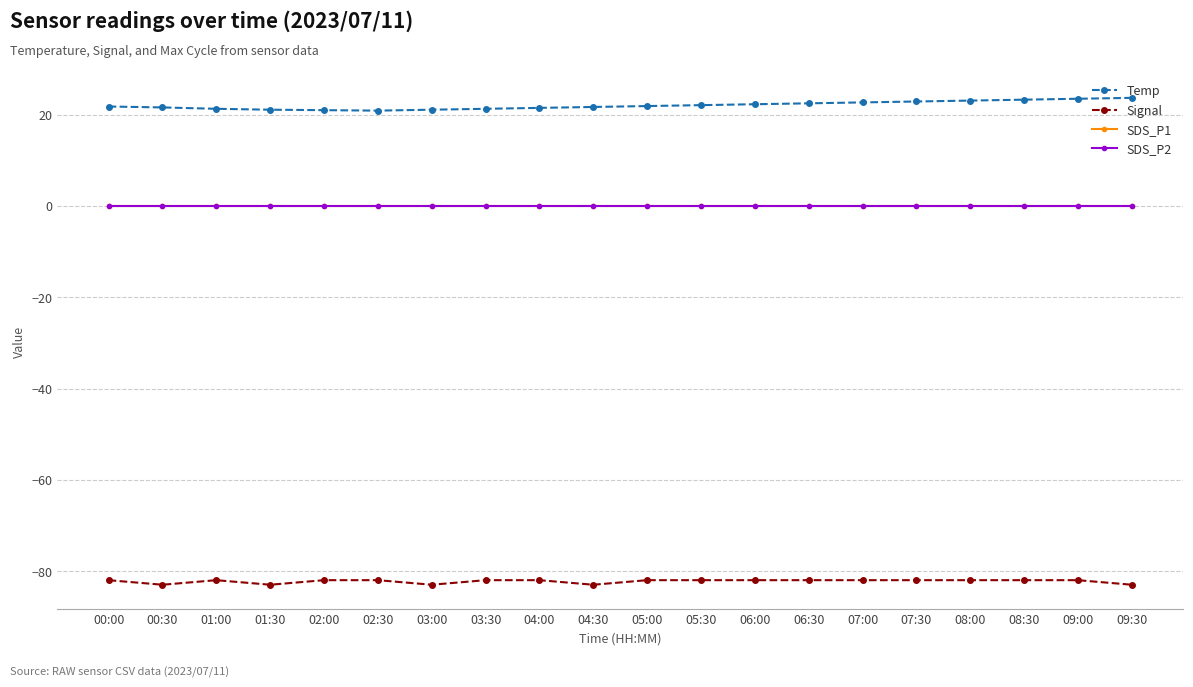

What is the difference between the highest and lowest values at 05:00?

103.9